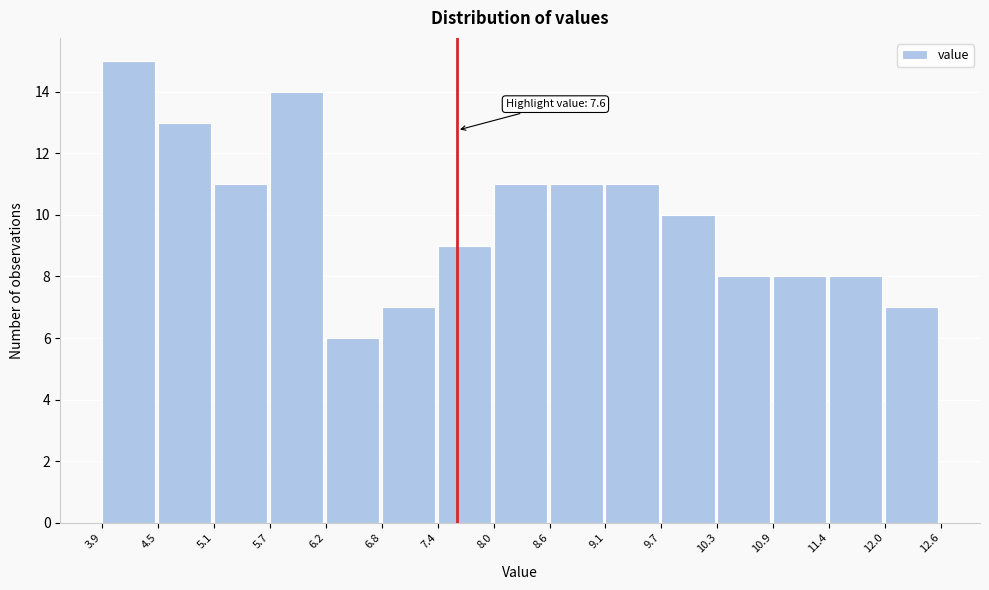

Which range on the x-axis has the tallest bar?

3.9 to 4.5